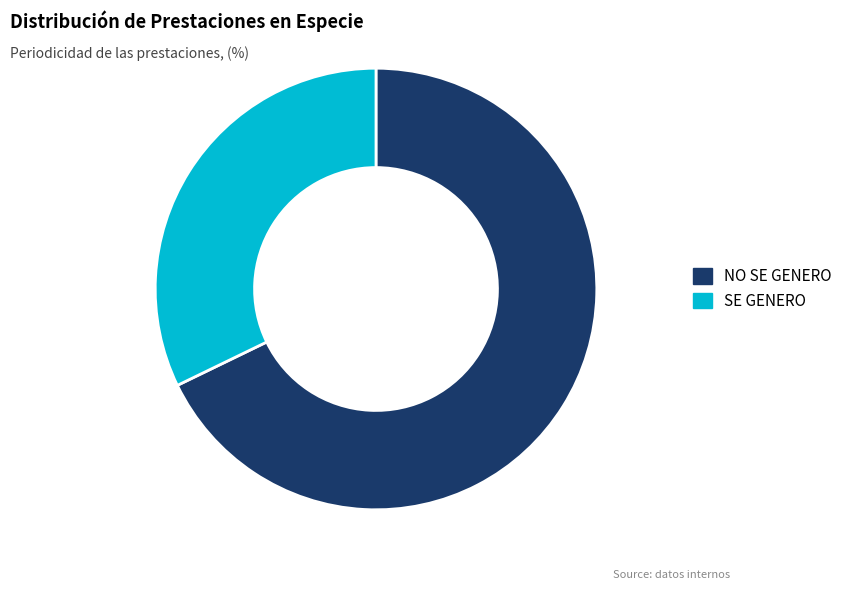

Which category has the smallest portion of the pie?

SE GENERO